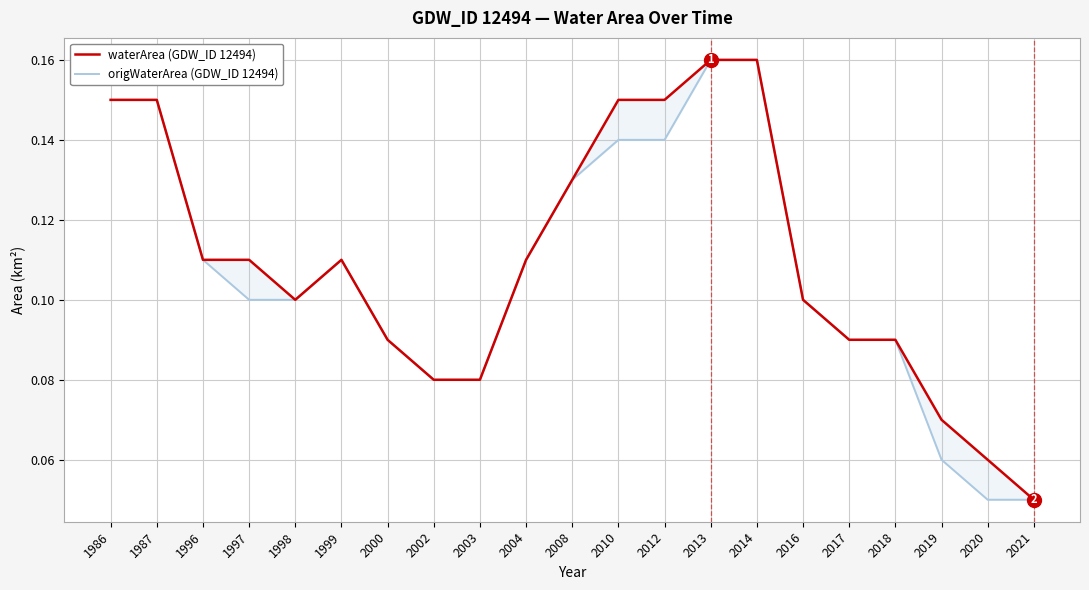

Reading left to right, extract all data points from this chart.

waterArea (GDW_ID 12494): 0.1	0.1	0.1	0.1	0.1	0.1	0.1	0.1	0.1	0.1	0.1	0.1	0.1	0.2	0.2	0.1	0.1	0.1	0.1	0.1	0.1
origWaterArea (GDW_ID 12494): 0.1	0.1	0.1	0.1	0.1	0.1	0.1	0.1	0.1	0.1	0.1	0.1	0.1	0.2	0.2	0.1	0.1	0.1	0.1	0.1	0.1